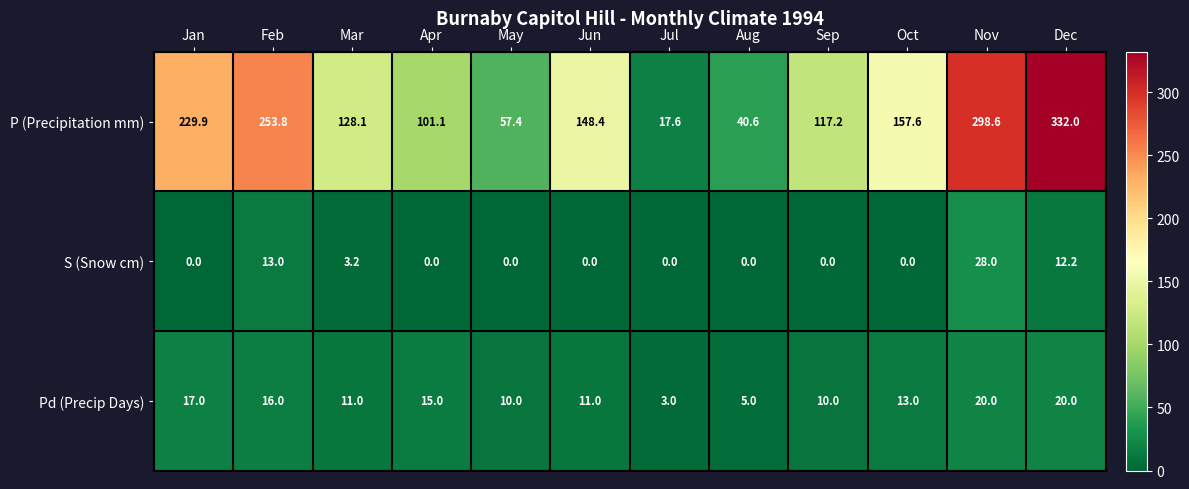

Which series has the largest range (max minus min)?

P (Precipitation mm)